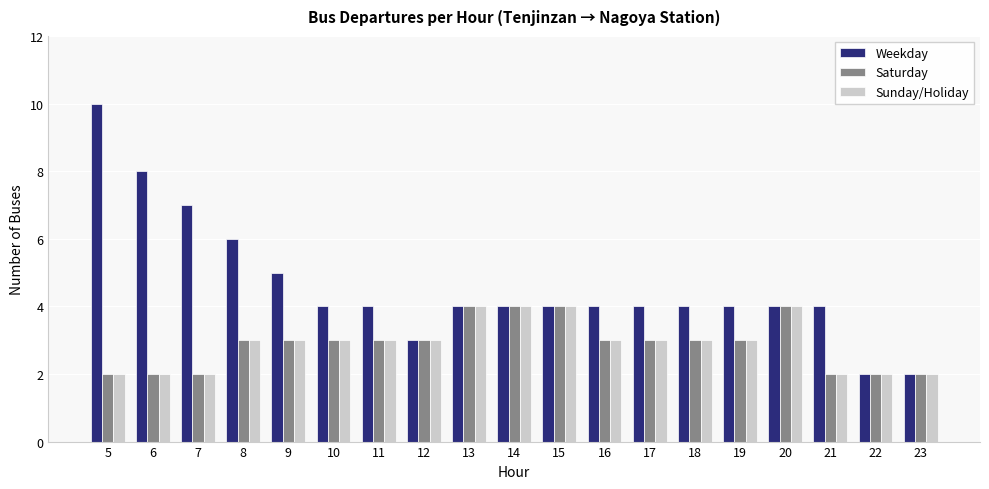

How many bars are there in total?

57